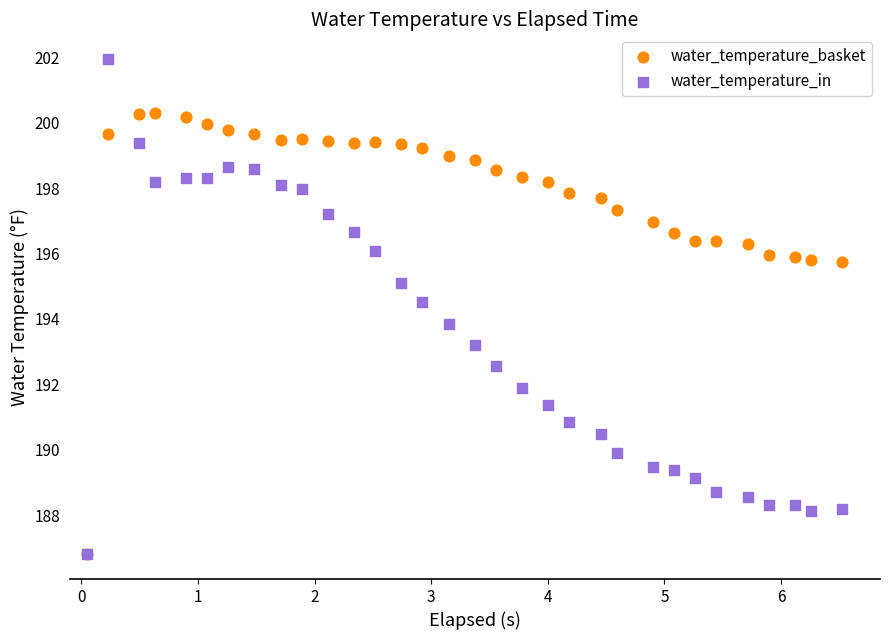

Which series has the largest Y range (max minus min)?

water_temperature_in